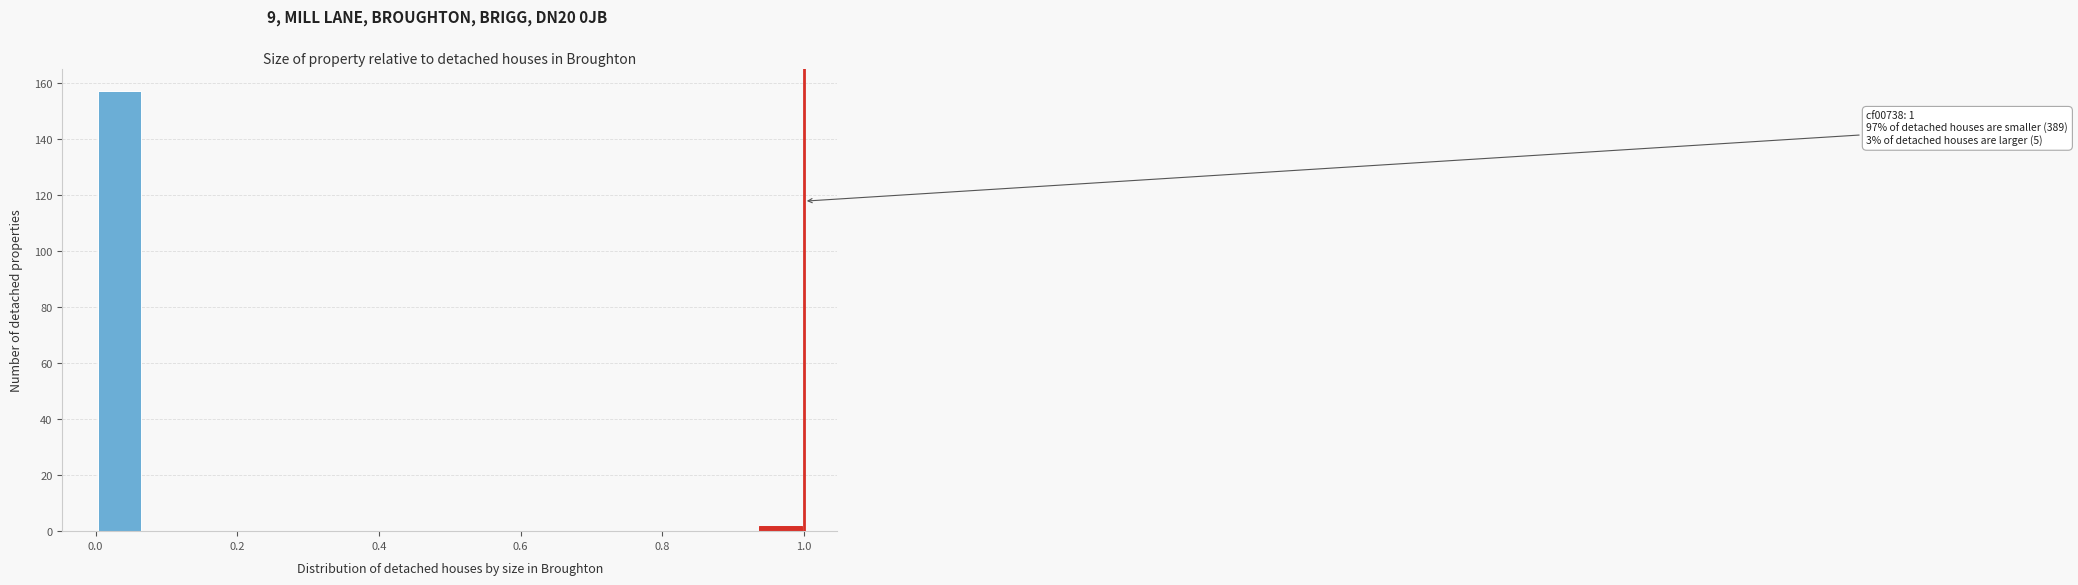

Around what value on the x-axis is the tallest bar? Give the approximate position of its centre, as read against the axis.

0.04